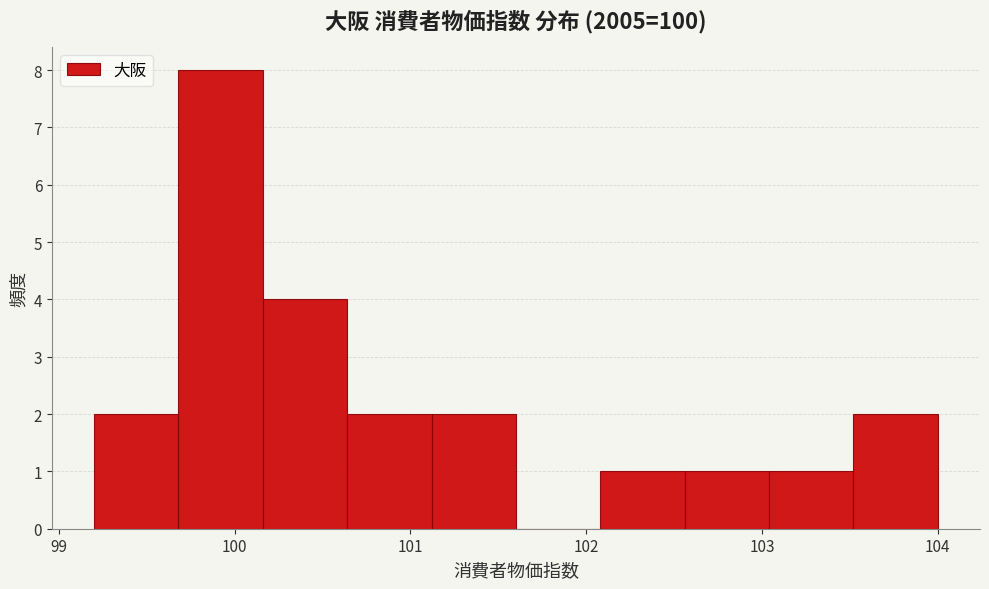

How tall is the bar that spans 101.12 to 101.60 on the x-axis? Neither the bar edges nor the heights are printed on the chart, so give them approximately, as read against the axes.

2